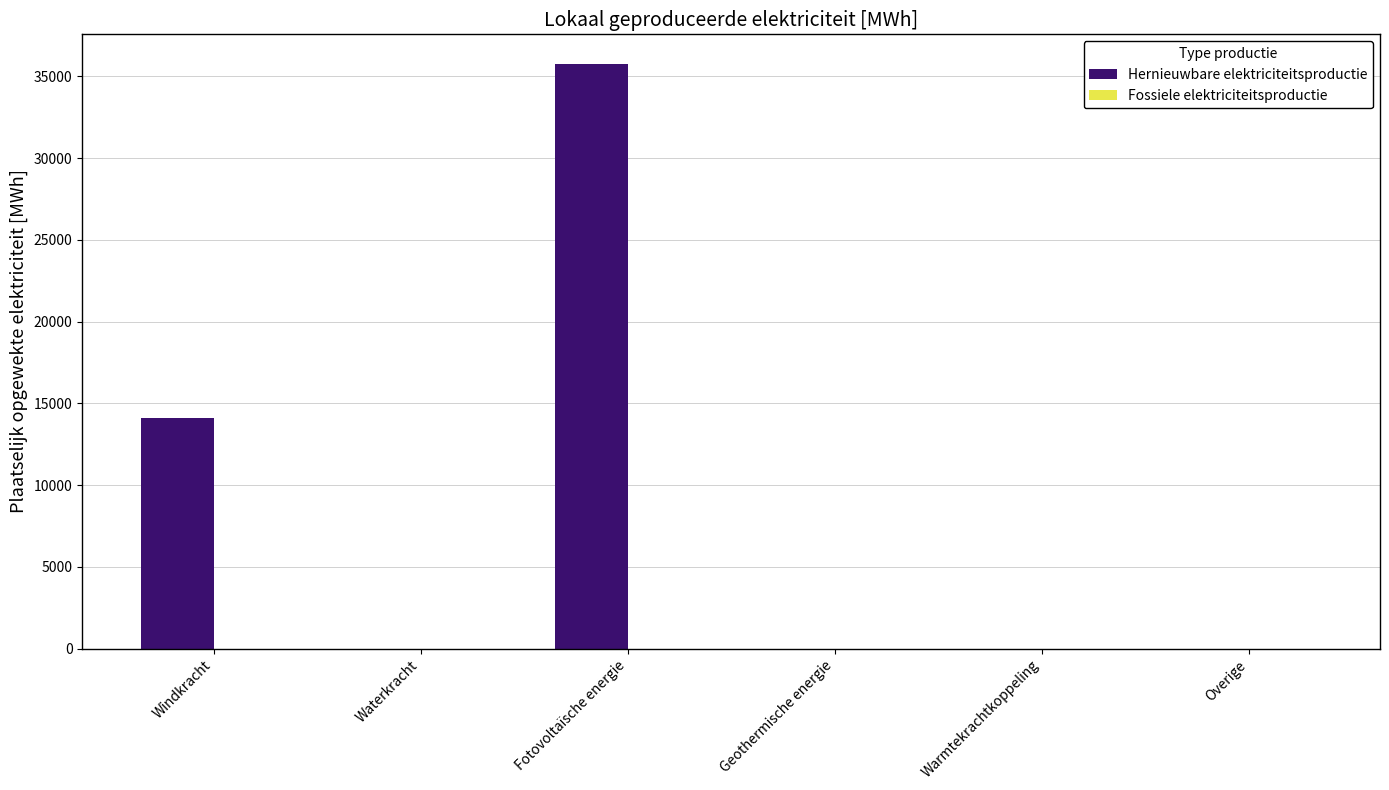

The chart shows a value of 7321.2 at Windkracht. True or false?

False